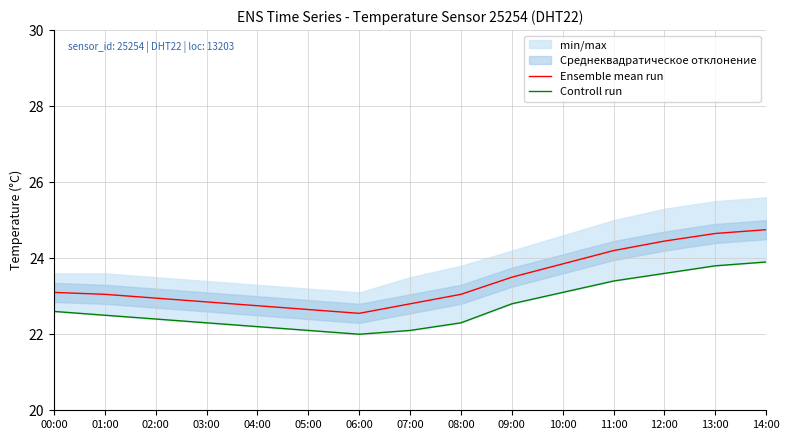

What is the difference between the second highest and minimum values in the Ensemble mean run series?

2.1